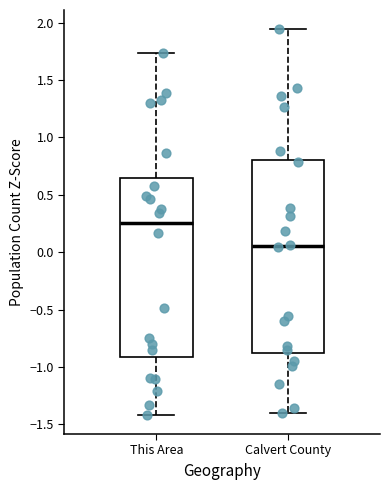

Which box's median line is the highest?

This Area